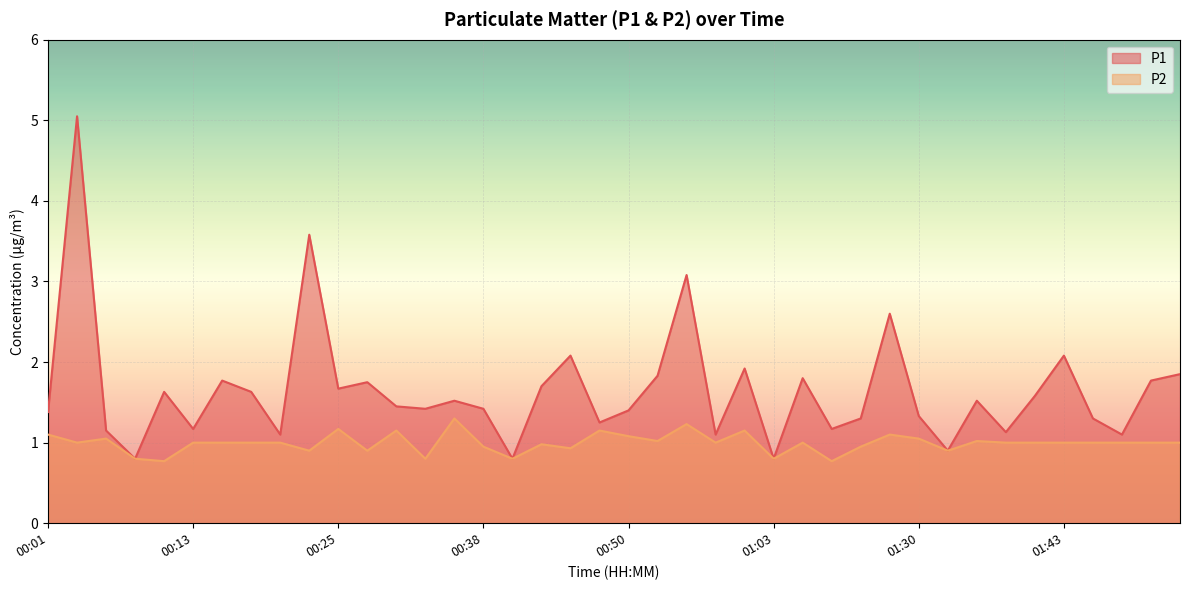

What is the maximum value for P1?

5.0